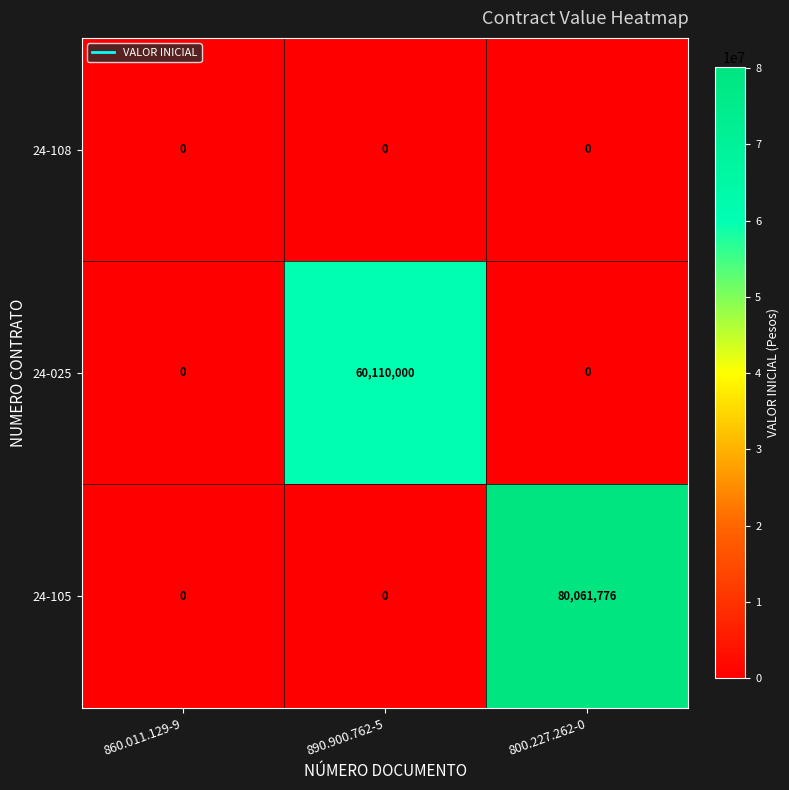

Which series changed the most between 860.011.129-9 and 800.227.262-0?

24-105